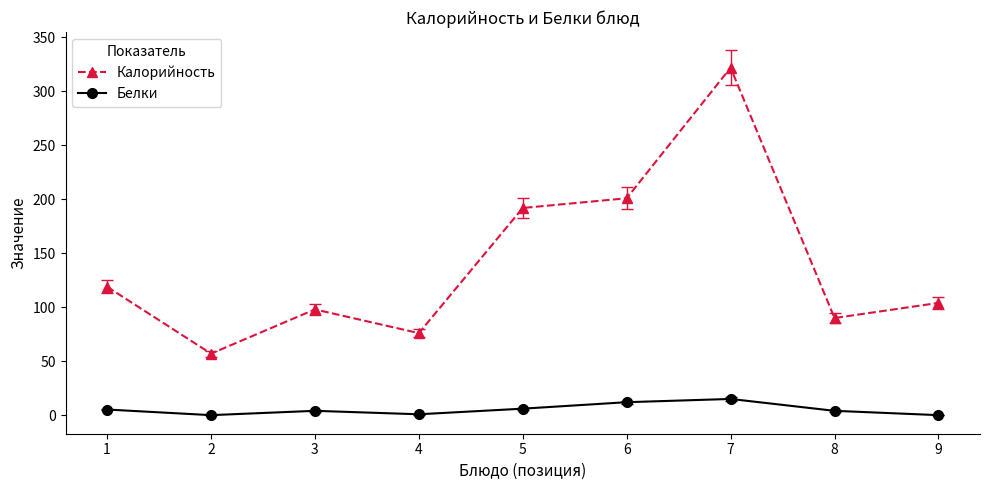

Which series has the widest spread of values?

Калорийность